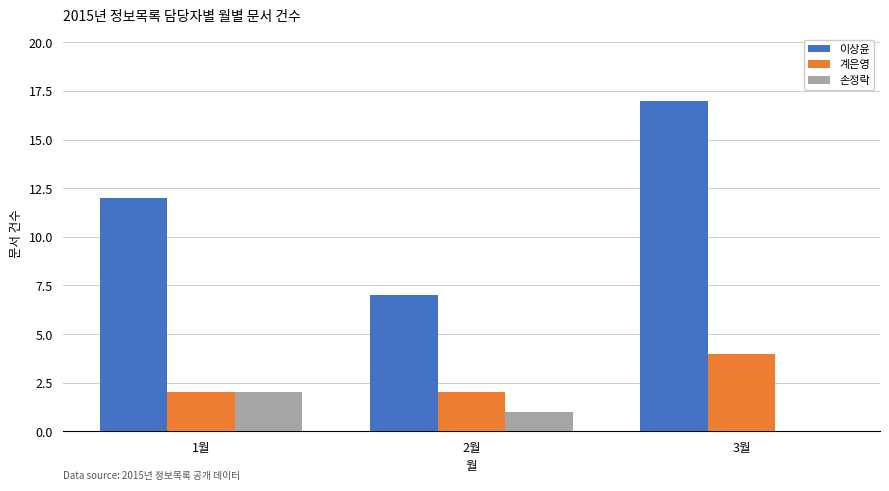

How many series are shown in this chart?

3